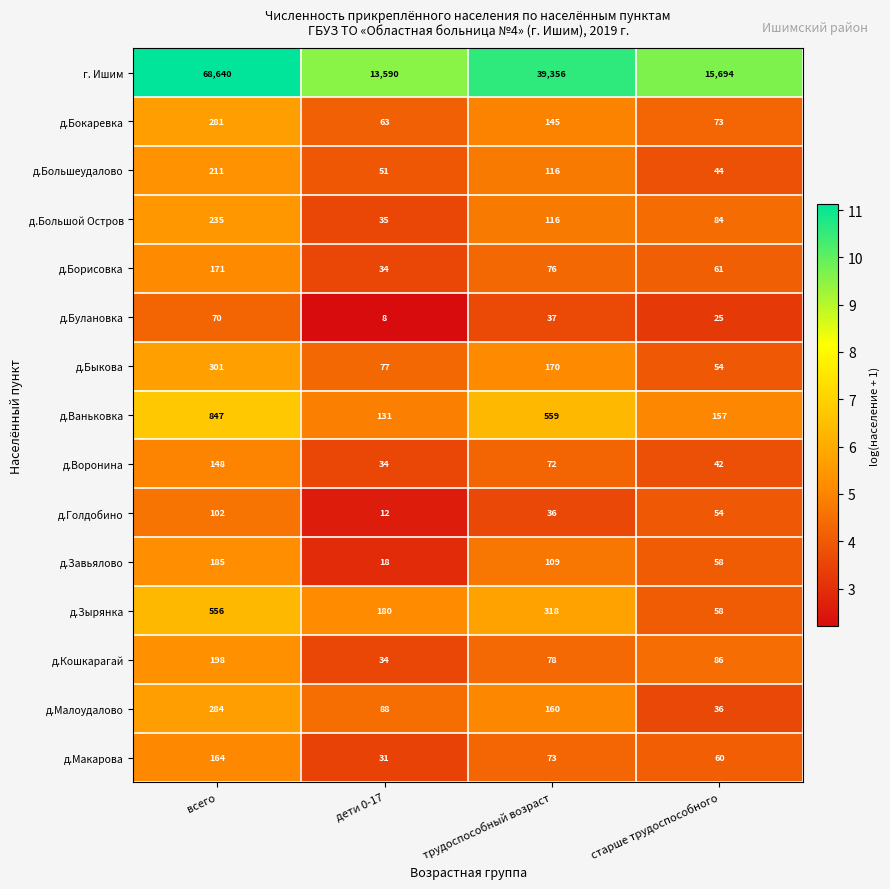

What is the approximate value of д.Ваньковка at старше трудоспособного?

157